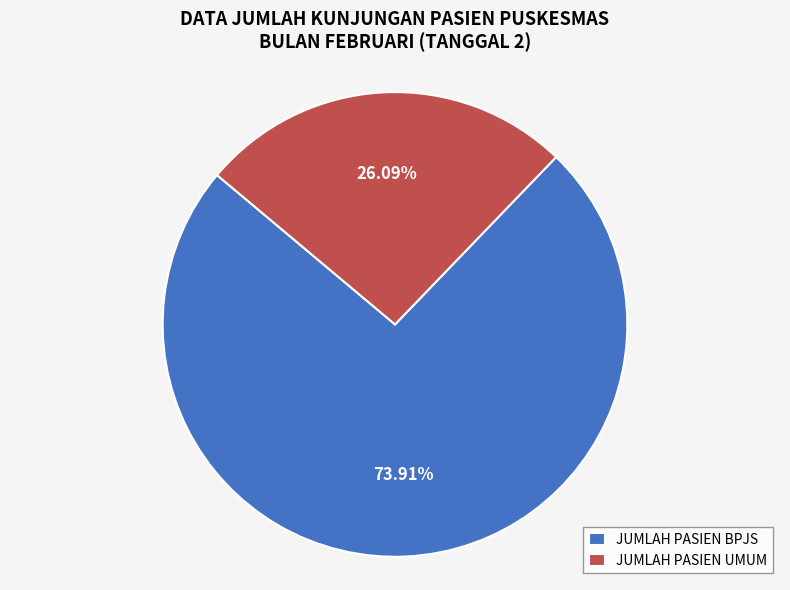

To the nearest percent, what is the combined percentage of JUMLAH PASIEN UMUM and JUMLAH PASIEN BPJS?

100%